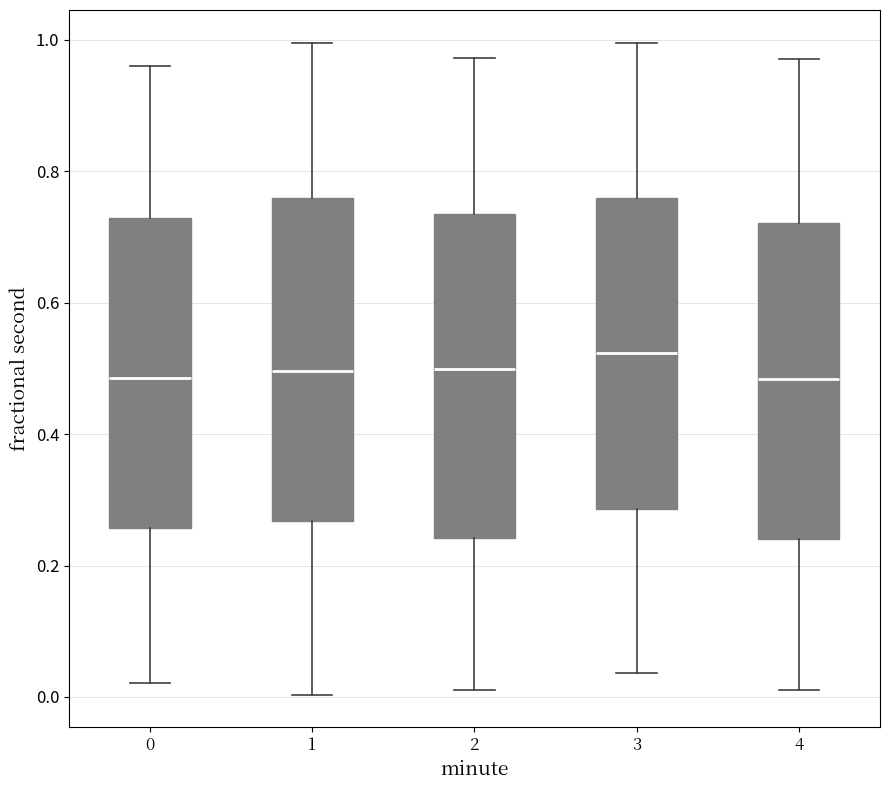

Reading left to right, read every box against the y-axis: the position of its median line, the range the box covers, and the ends of its whiskers. The values are not printed on the chart, so give them approximately, as read against the axis.

0: median 0.48, box 0.26 to 0.72, whiskers 0.02 to 0.96
1: median 0.50, box 0.26 to 0.76, whiskers 0.00 to 1.00
2: median 0.50, box 0.24 to 0.74, whiskers 0.00 to 0.98
3: median 0.52, box 0.28 to 0.76, whiskers 0.04 to 1.00
4: median 0.48, box 0.24 to 0.72, whiskers 0.02 to 0.98